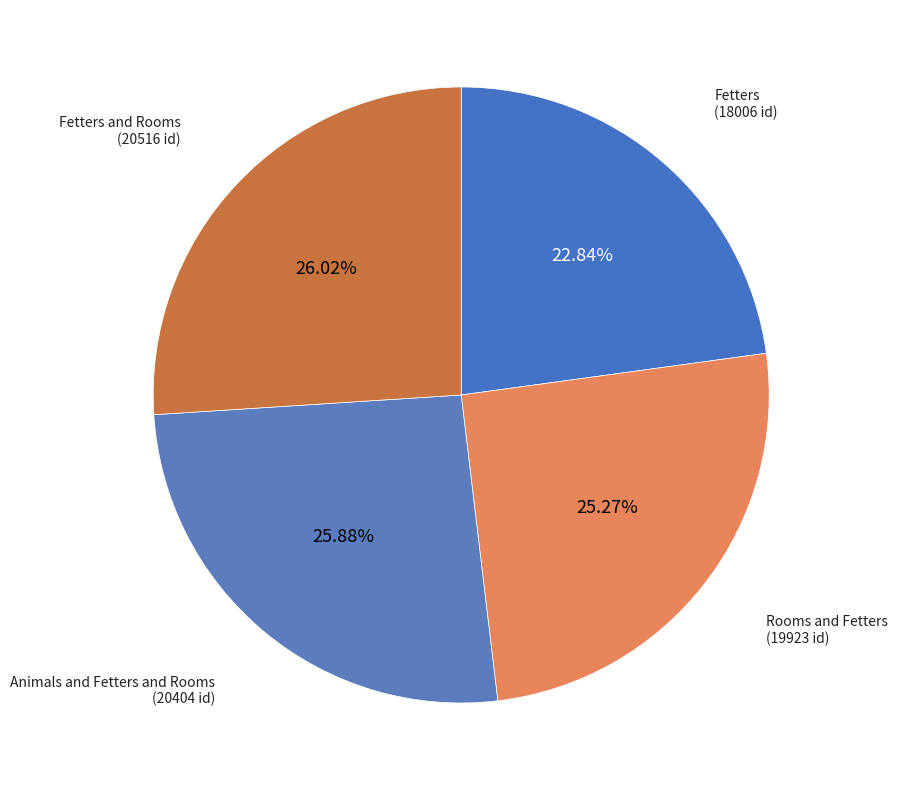

True or false: Fetters accounts for 23% of the total.

True